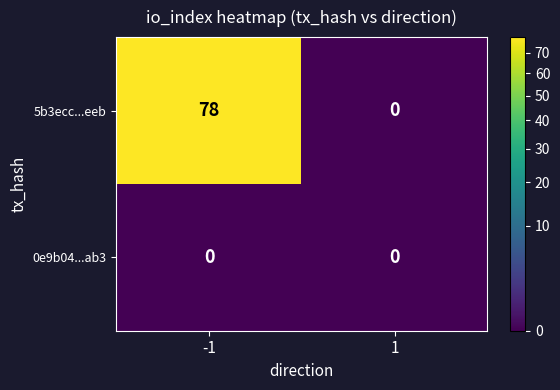

What is the difference between the maximum and minimum values in the 5b3ecc...eeb series?

78